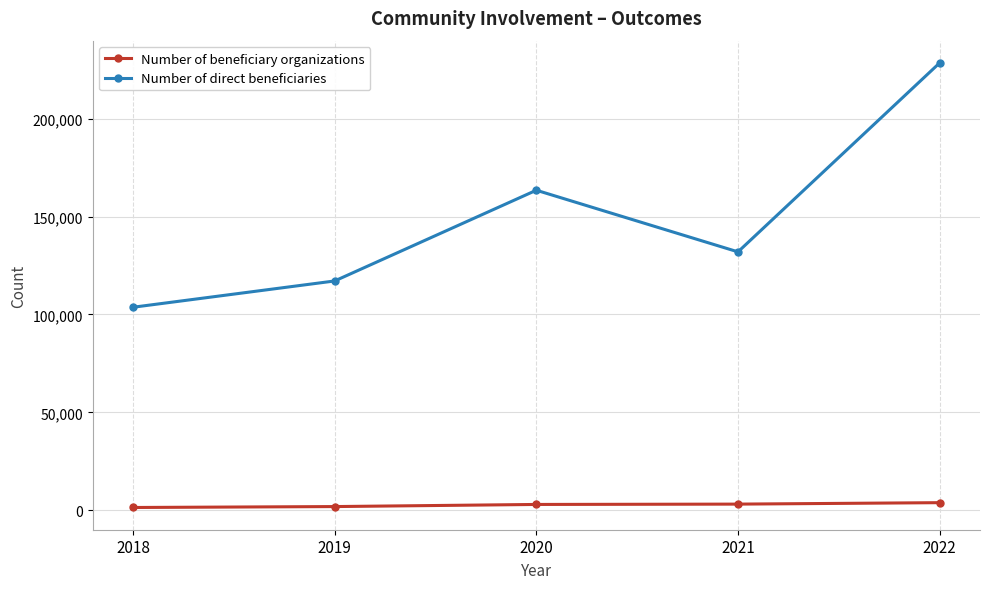

True or false: Number of direct beneficiaries and Number of beneficiary organizations cross at least once.

False